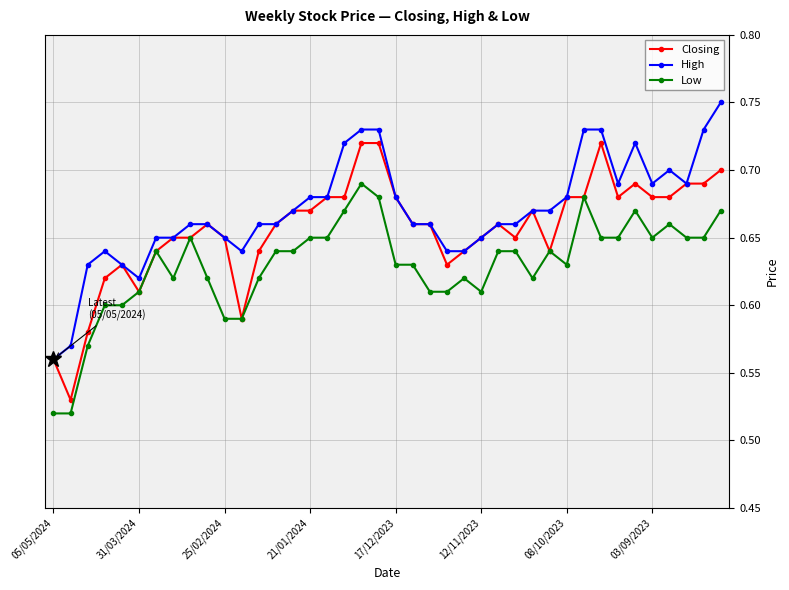

True or false: Low and High cross at least once.

False